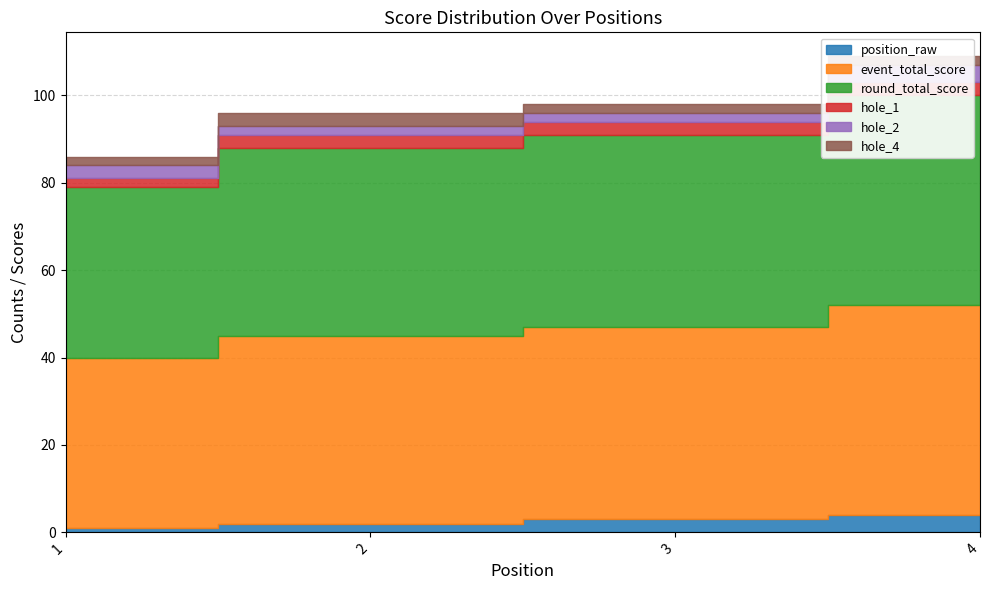

Between 2 and 4, which is larger?

4